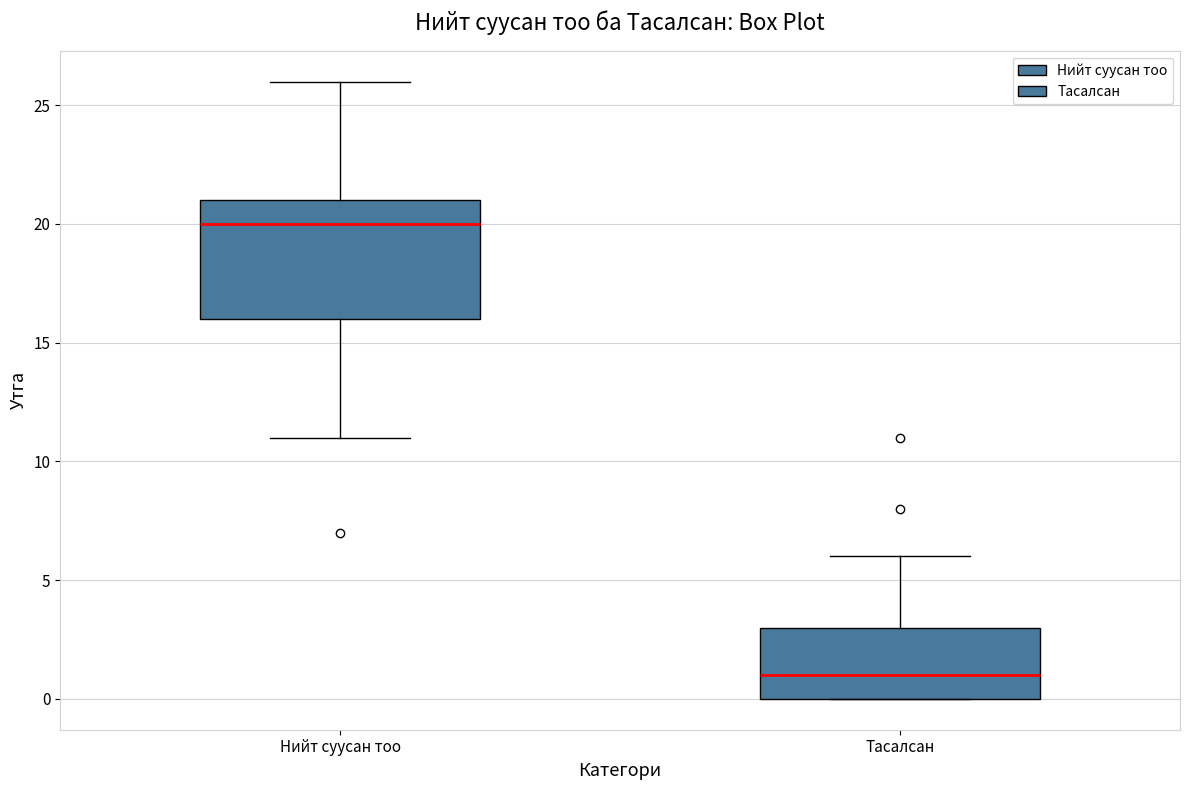

Reading left to right, read every box against the y-axis: the position of its median line, the range the box covers, and the ends of its whiskers. The values are not printed on the chart, so give them approximately, as read against the axis.

Нийт суусан тоо: median 20, box 16 to 21, whiskers 11 to 26
Тасалсан: median 1, box 0 to 3, whiskers 0 to 6